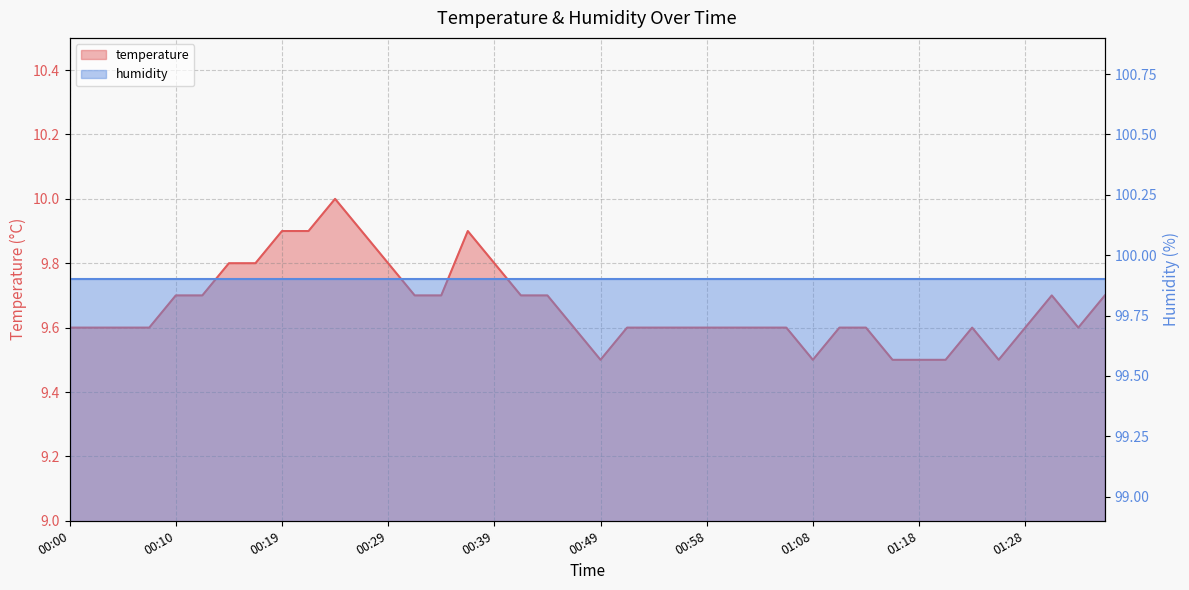

How many values are between 9 and 10?

40